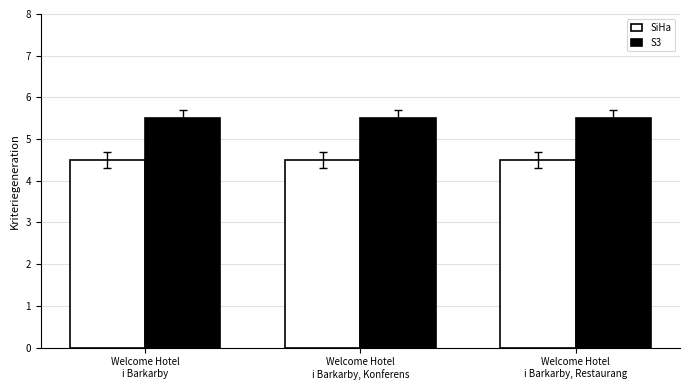

What is the sum of all SiHa values?

13.5